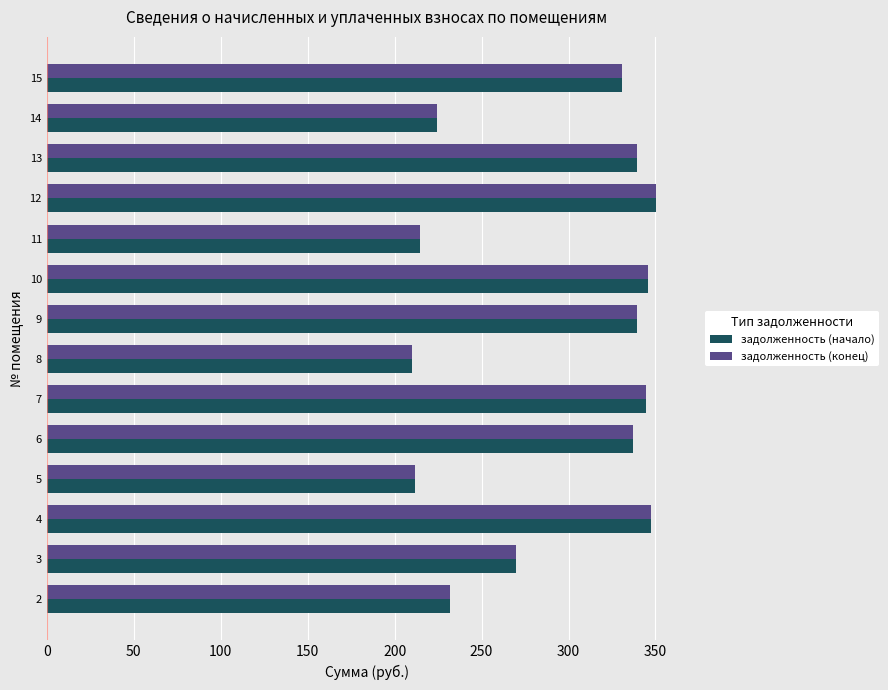

At which label does задолженность (конец) reach its peak?

12